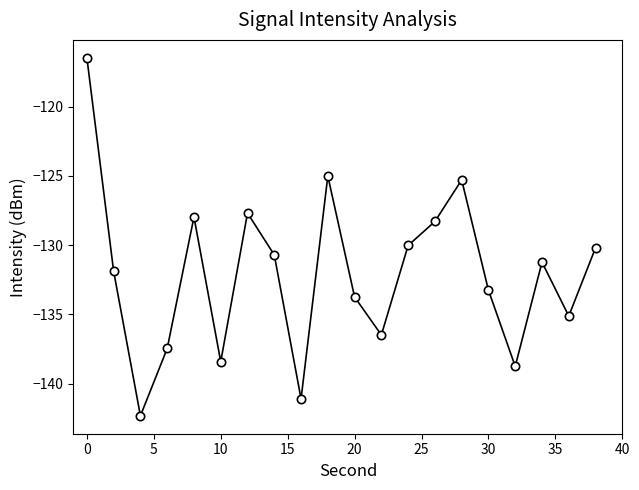

How many interior local peaks (higher than both neighbors) does the data have?

5